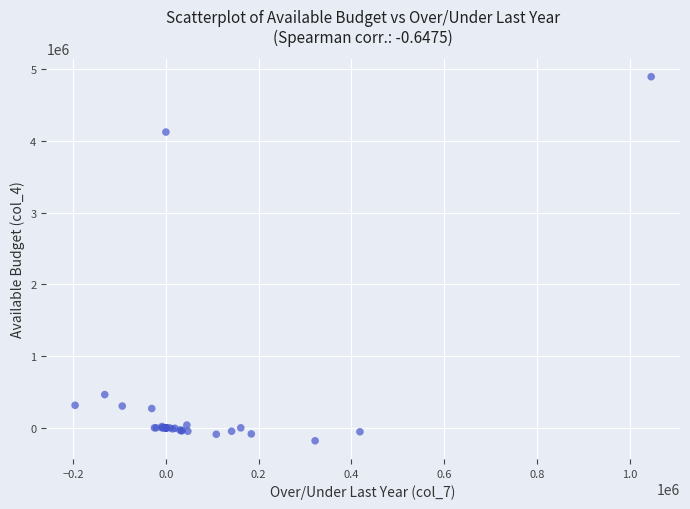

What Y value in the scatter plot is closest to 2358099?

4125152.6